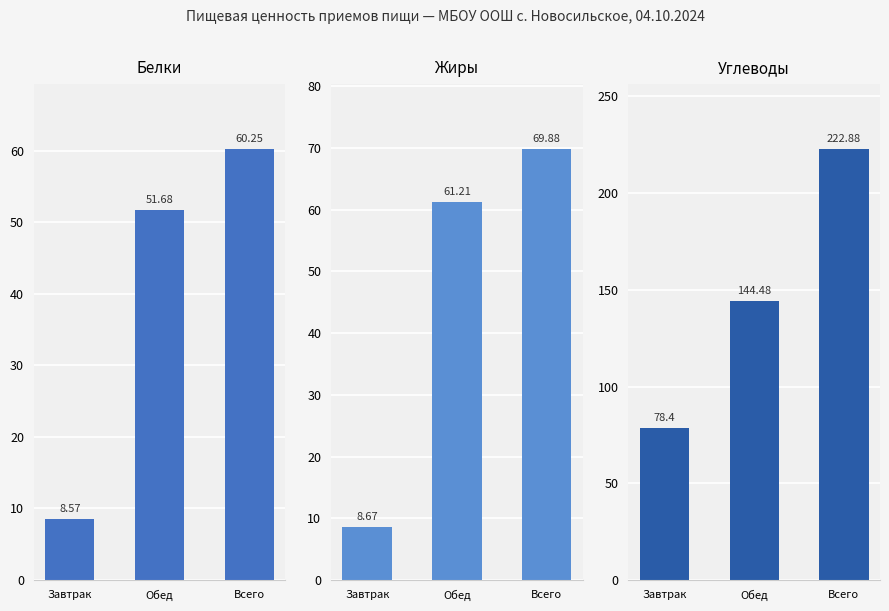

Which has a higher value, Обед or Всего?

Всего